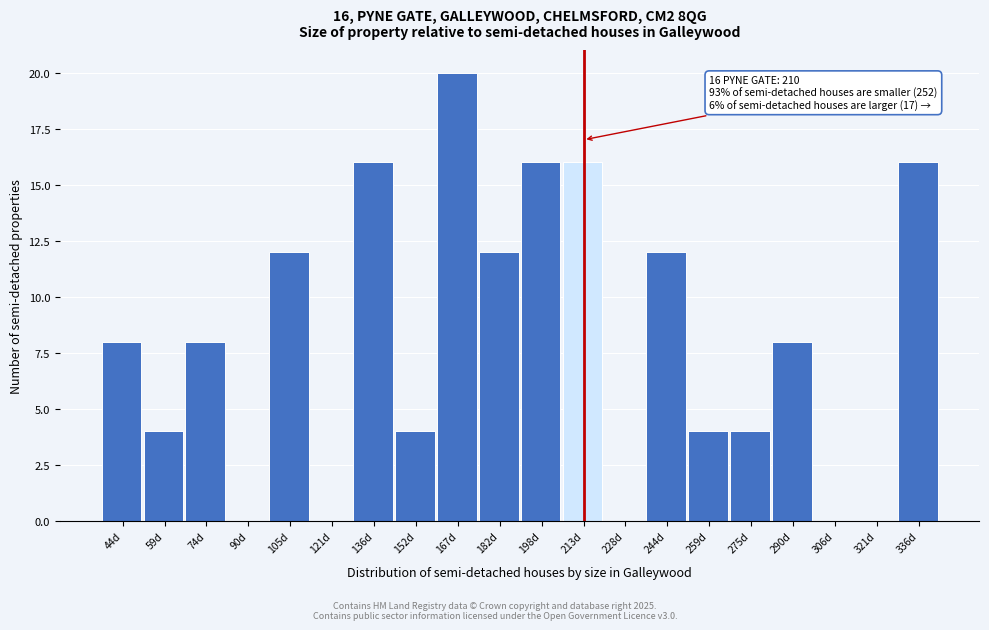

Which range on the x-axis has the tallest bar?

159.2 to 174.6